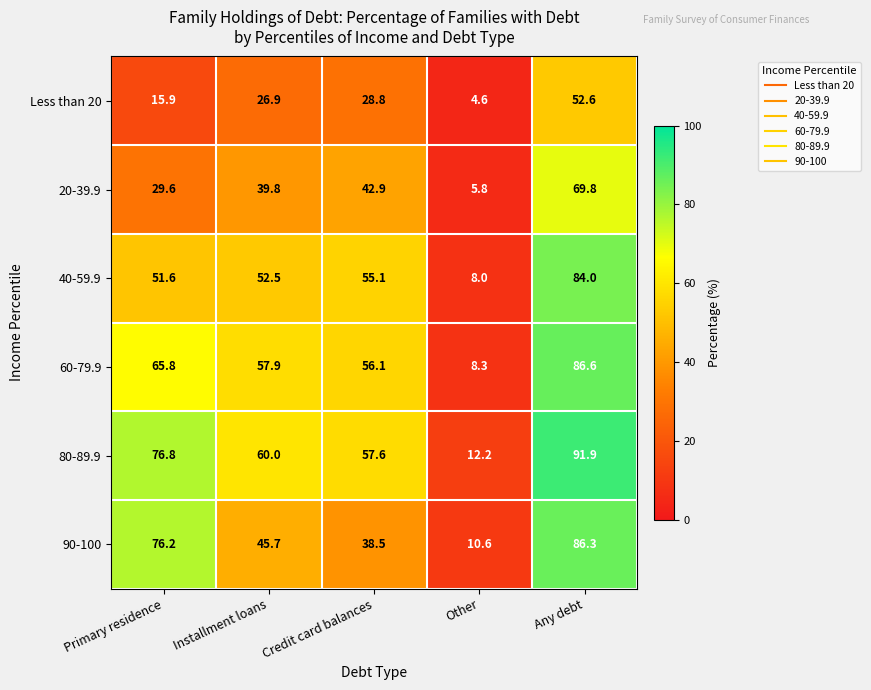

Reading right to left, what are all the values shown in this chart?

Less than 20: Any debt=52.6	Other=4.6	Credit card balances=28.8	Installment loans=26.9	Primary residence=15.9
20-39.9: Any debt=69.8	Other=5.8	Credit card balances=42.9	Installment loans=39.8	Primary residence=29.6
40-59.9: Any debt=84.0	Other=8.0	Credit card balances=55.1	Installment loans=52.5	Primary residence=51.6
60-79.9: Any debt=86.6	Other=8.3	Credit card balances=56.1	Installment loans=57.9	Primary residence=65.8
80-89.9: Any debt=91.9	Other=12.2	Credit card balances=57.6	Installment loans=60.0	Primary residence=76.8
90-100: Any debt=86.3	Other=10.6	Credit card balances=38.5	Installment loans=45.7	Primary residence=76.2